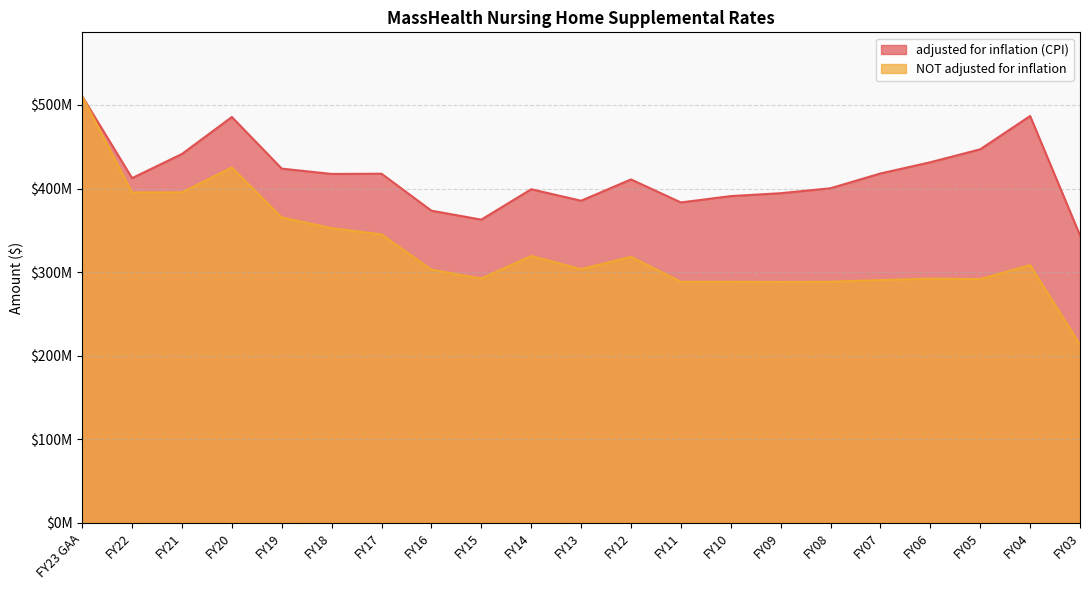

What is the sum of the NOT adjusted for inflation values at FY21 and FY20?

820658217